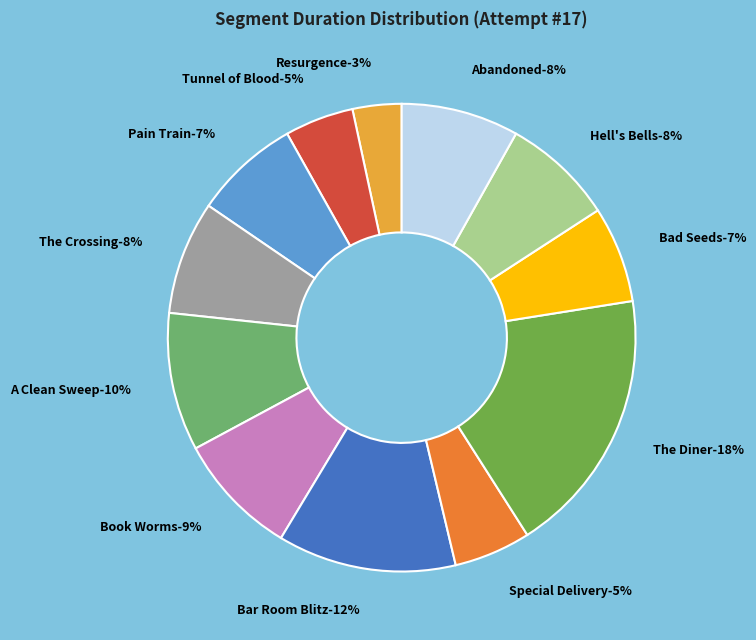

Does Special Delivery account for over 50% of the chart?

No